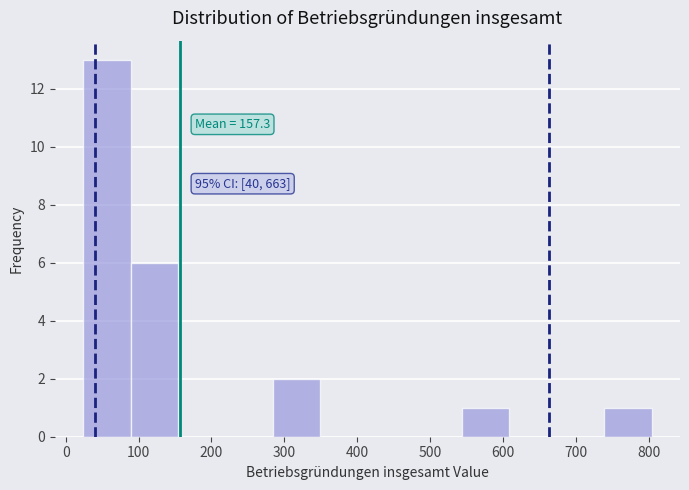

Over which range of the x-axis is the bar tallest?

24 to 89